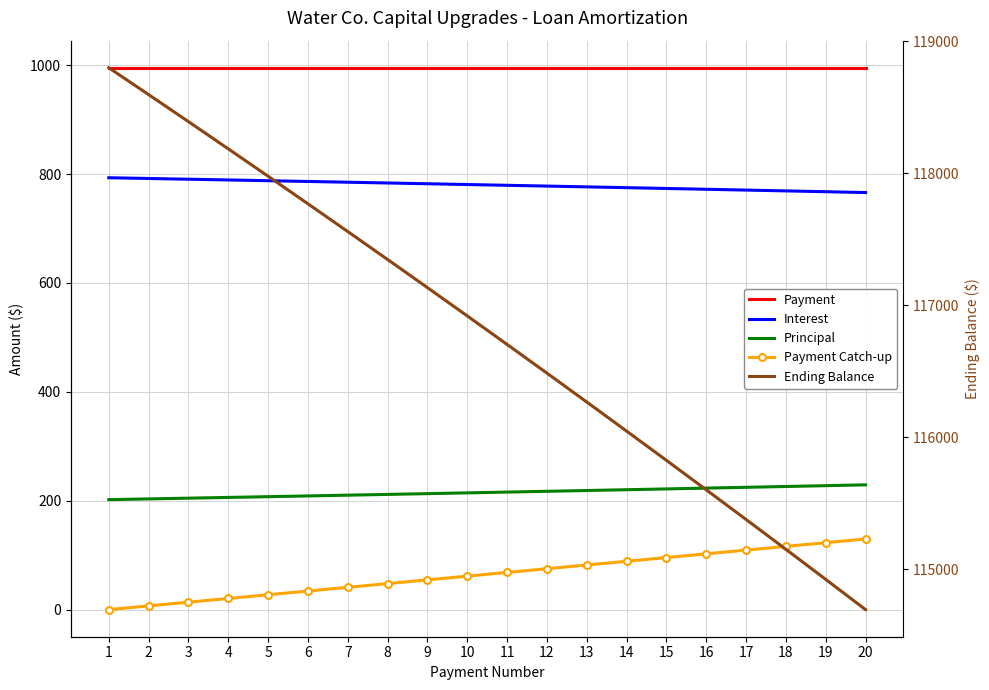

Is the value of Principal at 10 greater than the value of Ending Balance at 2?

No